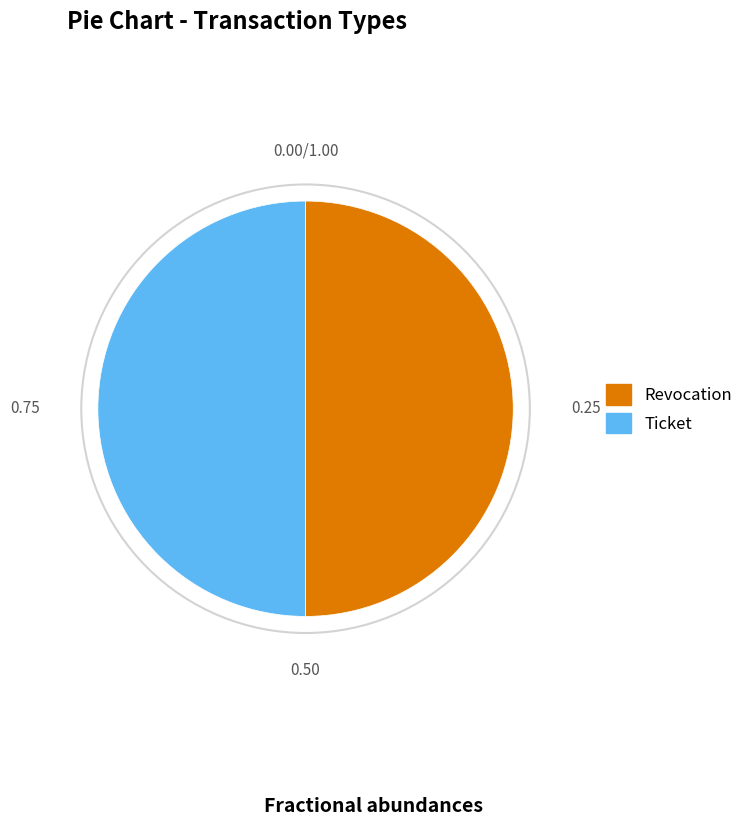

Approximately how many times larger is the value at Ticket compared to Revocation?

1.0